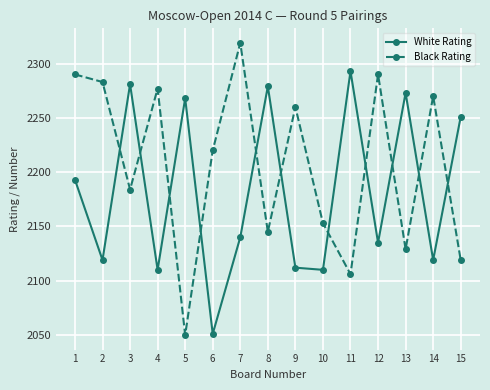

At which label does White Rating reach its minimum?

6